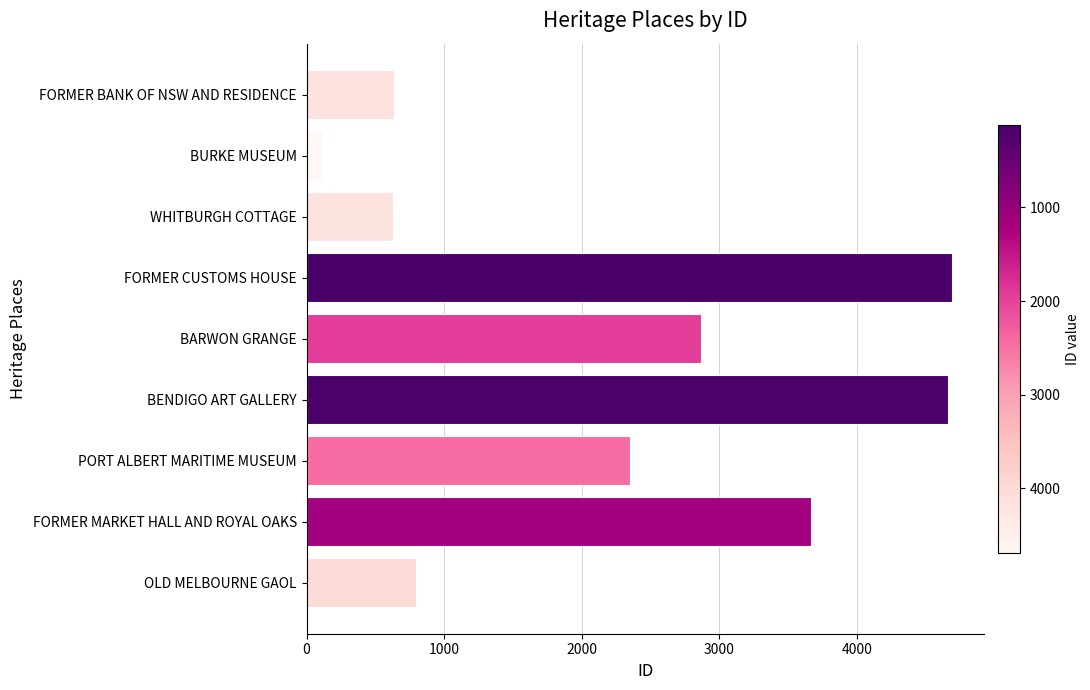

What is the difference between the maximum and minimum values?

4573